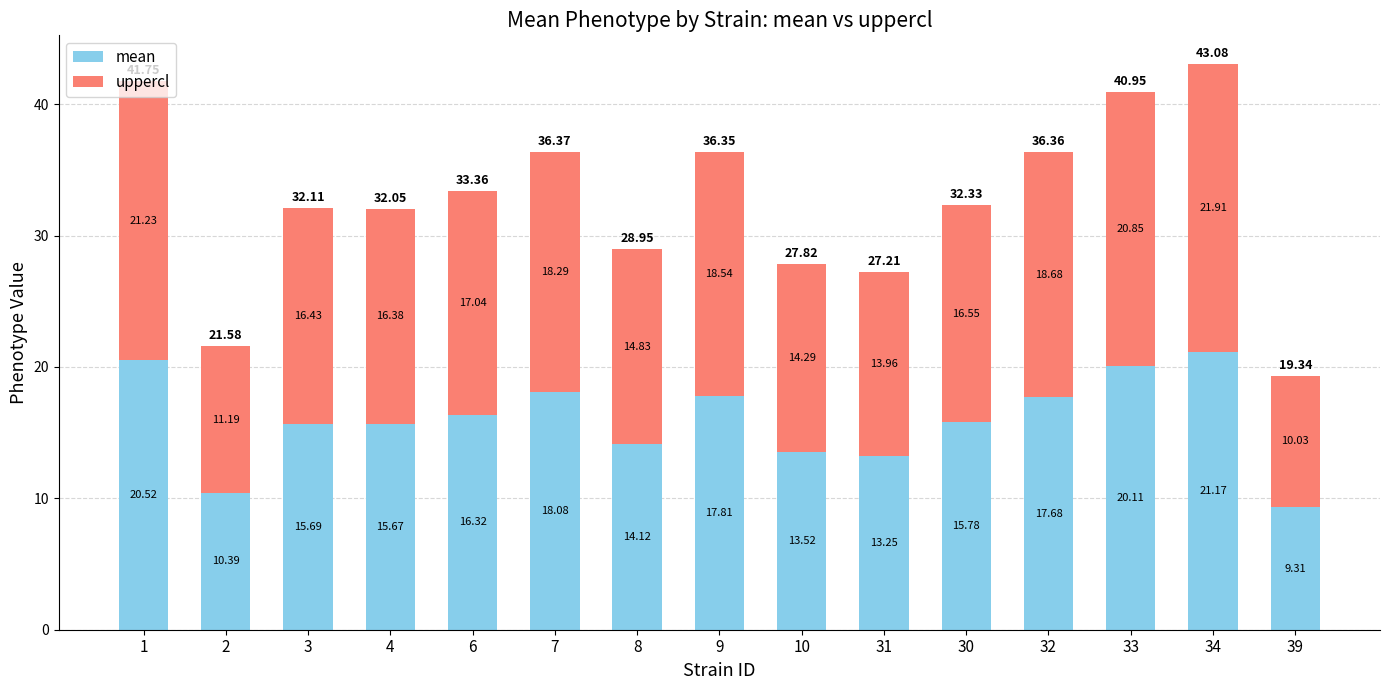

How many data points does each series have?

15